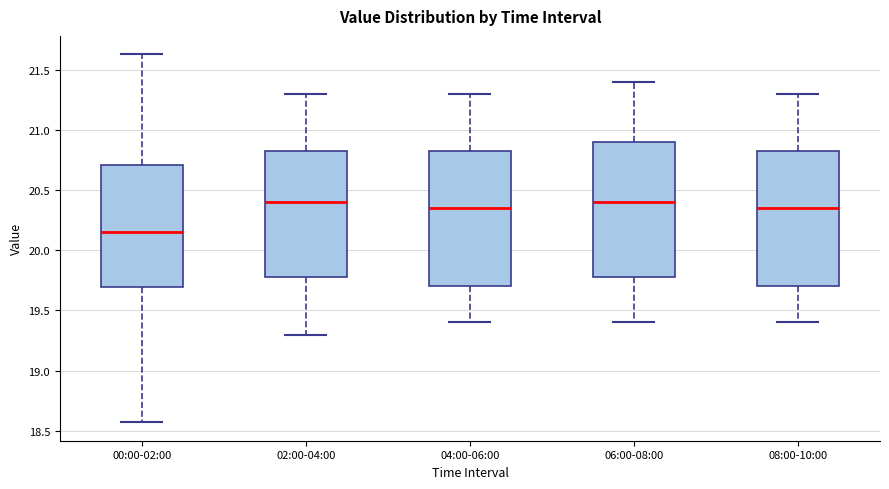

Where is the lower edge of the box for 06:00-08:00 on the y-axis? The values are not printed on the chart, so give them approximately, as read against the axis.

19.80